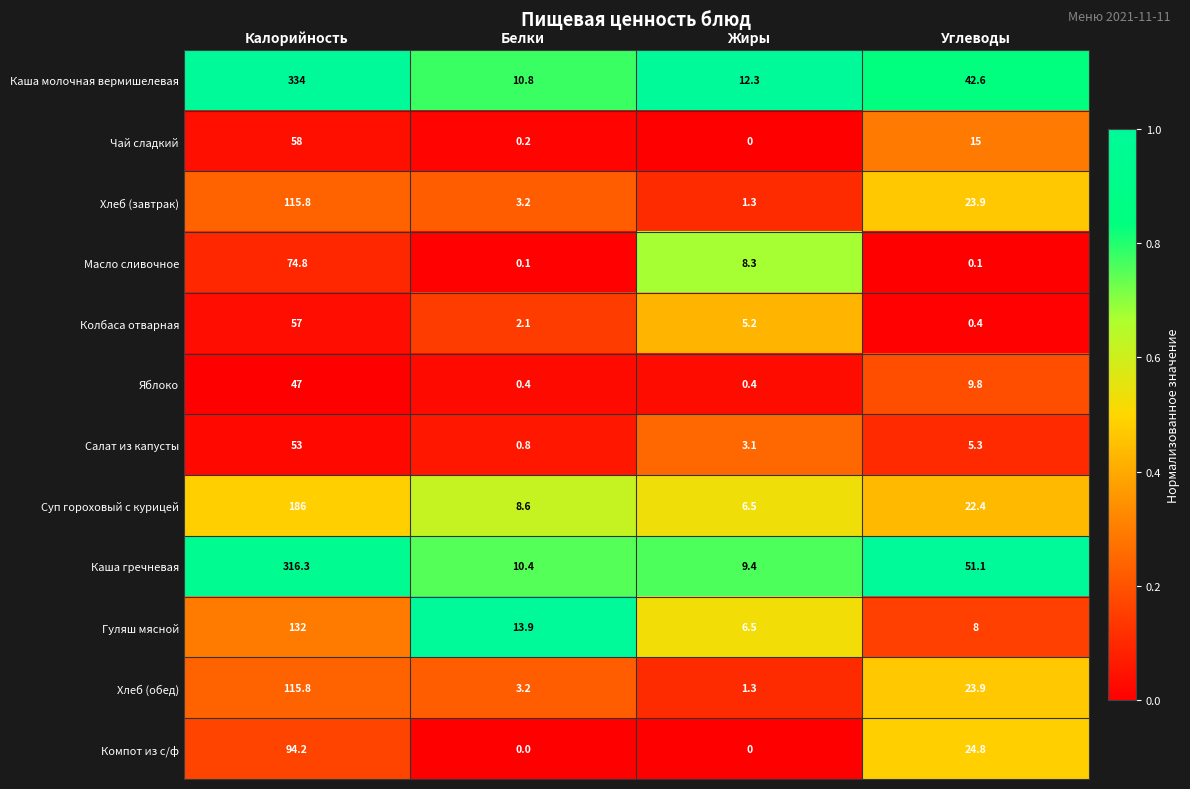

Which series has the widest spread of values?

Каша молочная вермишелевая